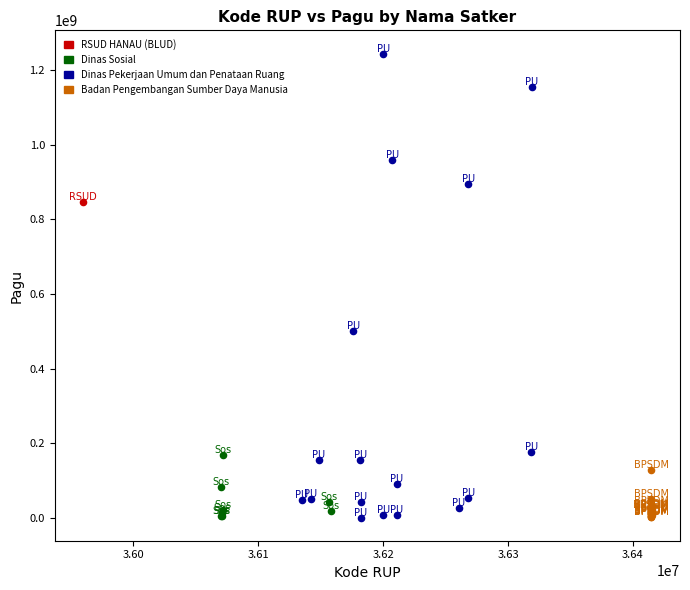

What are all the series names shown in the legend?

RSUD HANAU (BLUD), Dinas Sosial, Dinas Pekerjaan Umum dan Penataan Ruang, Badan Pengembangan Sumber Daya Manusia